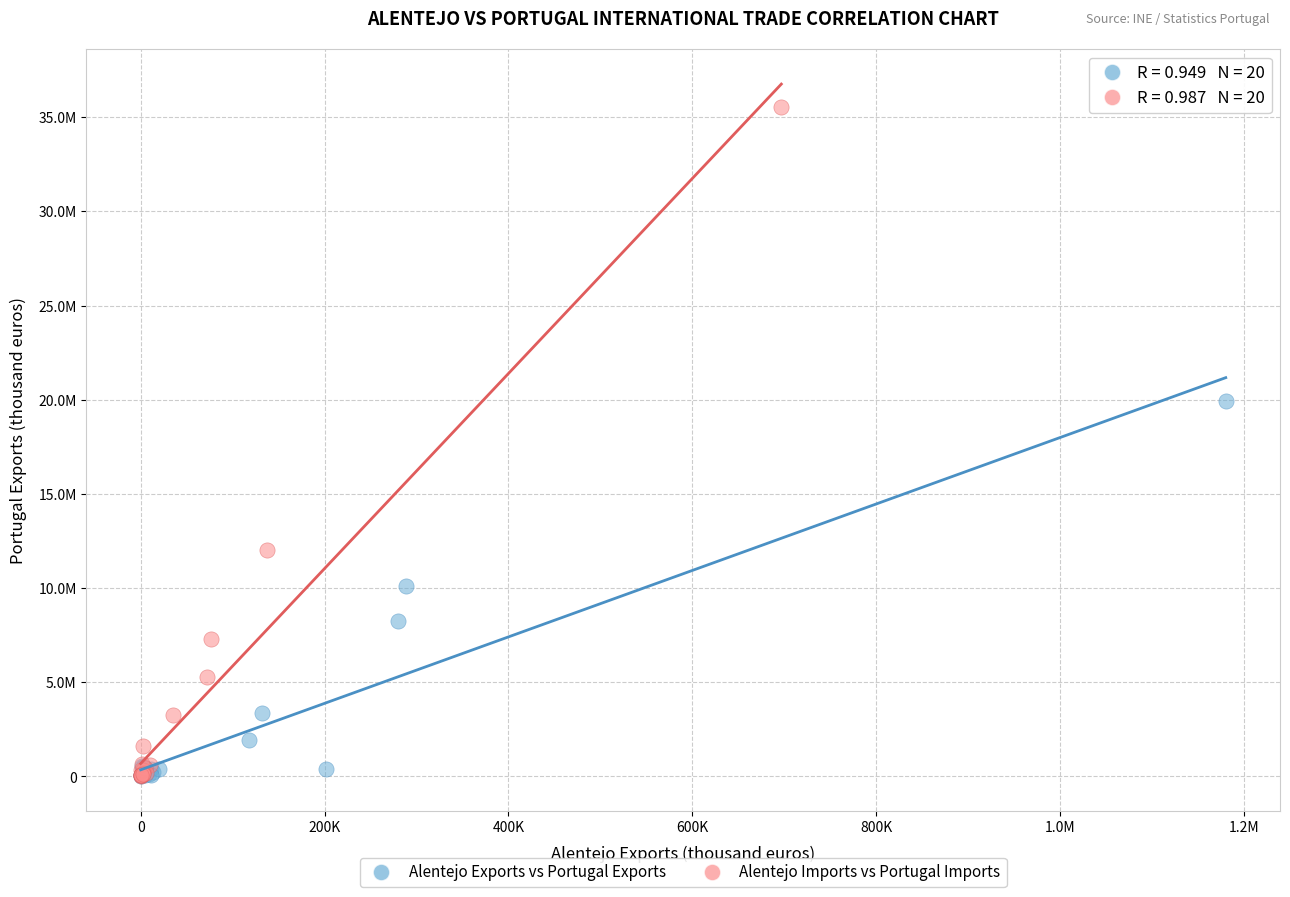

What are all the series names shown in the legend?

Alentejo Exports vs Portugal Exports, Alentejo Imports vs Portugal Imports